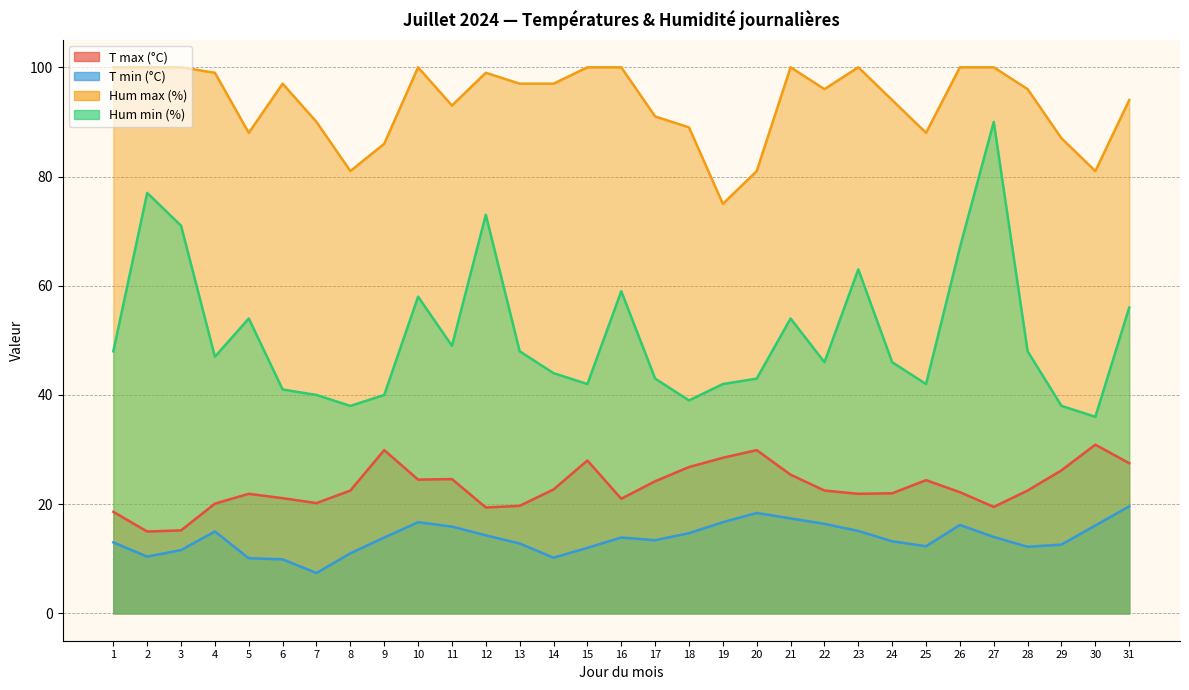

What is the value of the T min (°C) point at the 27th from the left?

14.0